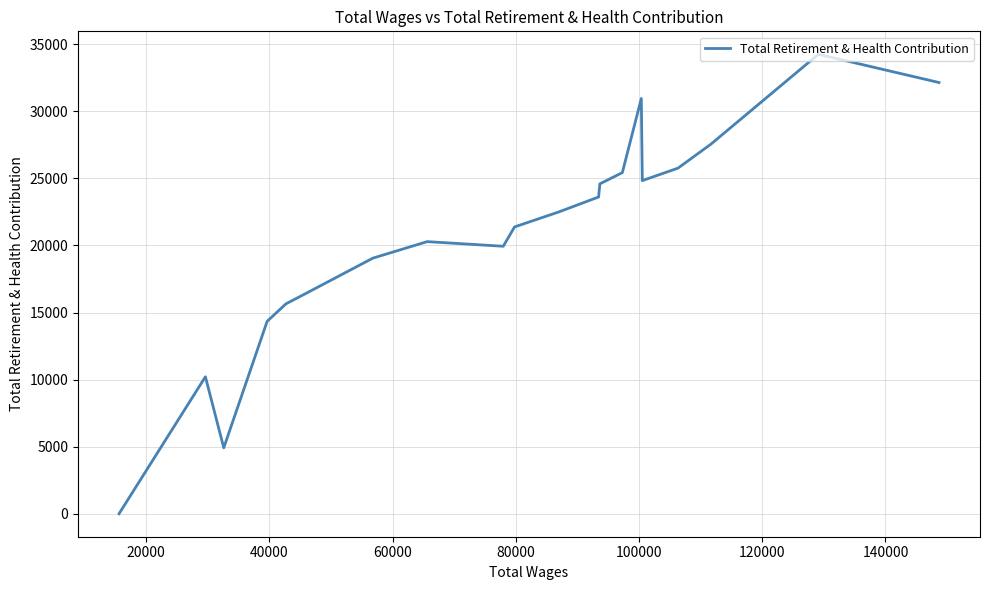

The value at 14 is 3334. True or false?

False